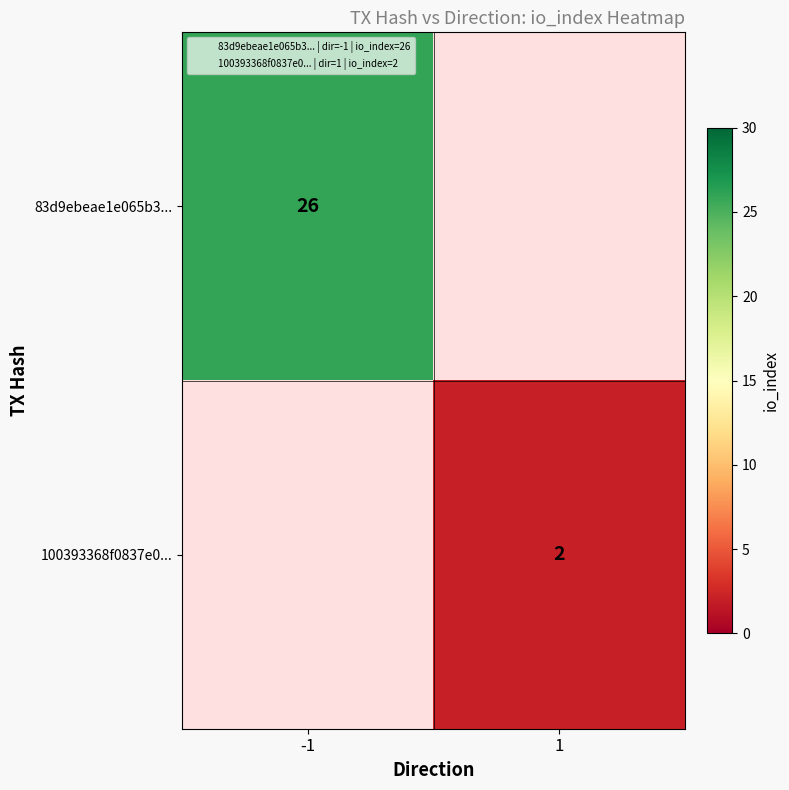

Which label corresponds to the largest value in the chart?

-1